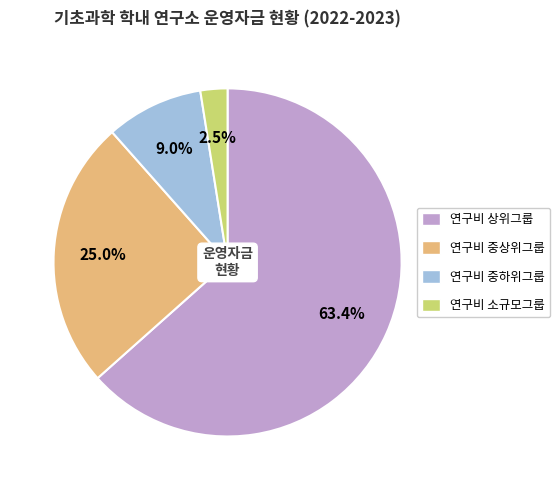

Is there any slice that represents more than half of the pie?

Yes